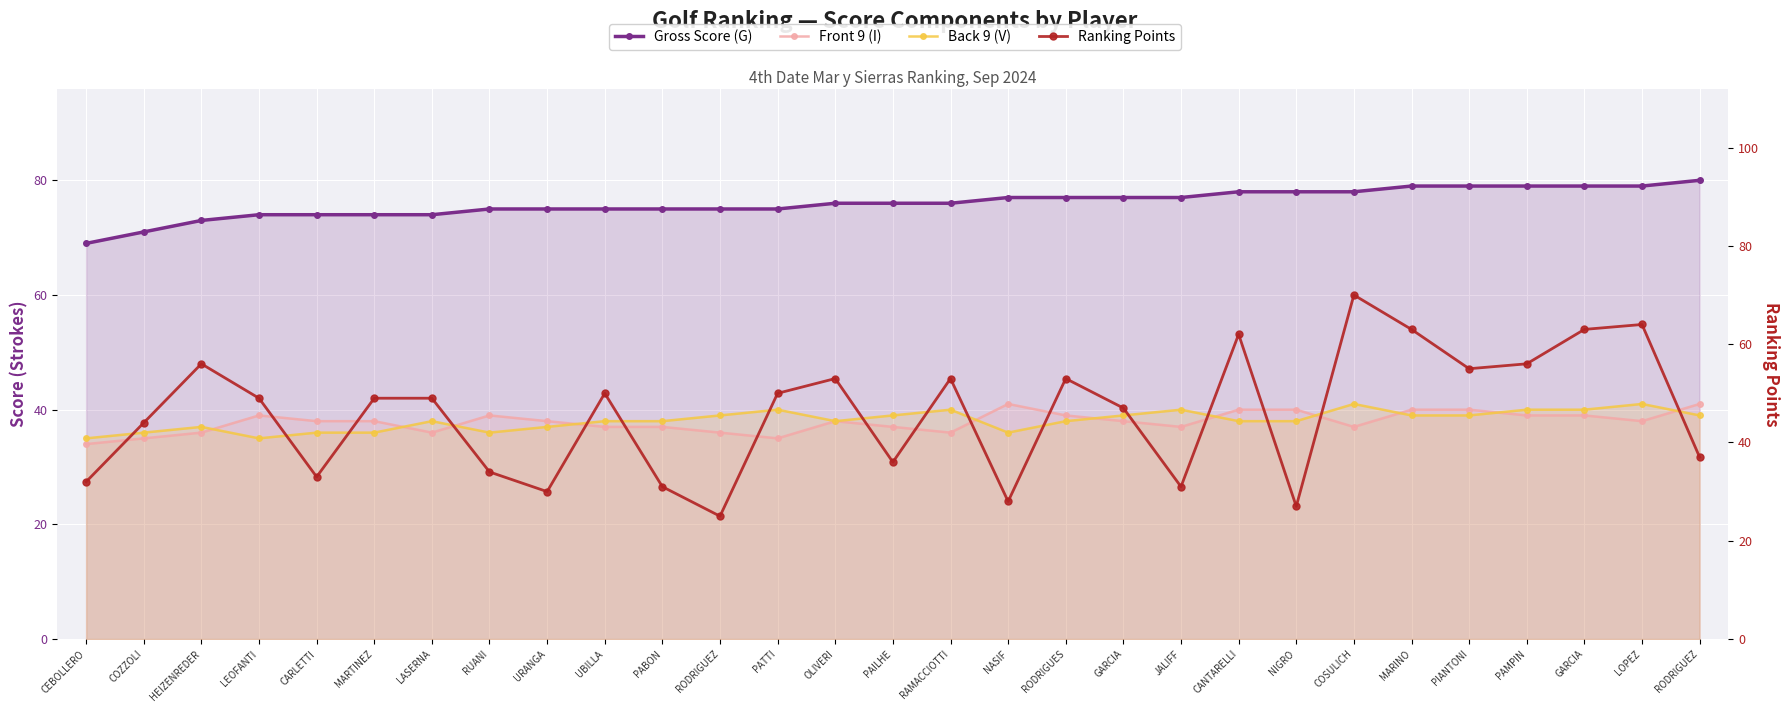

Where do Ranking Points and Back 9 (V) first cross each other?

CEBOLLERO and COZZOLI